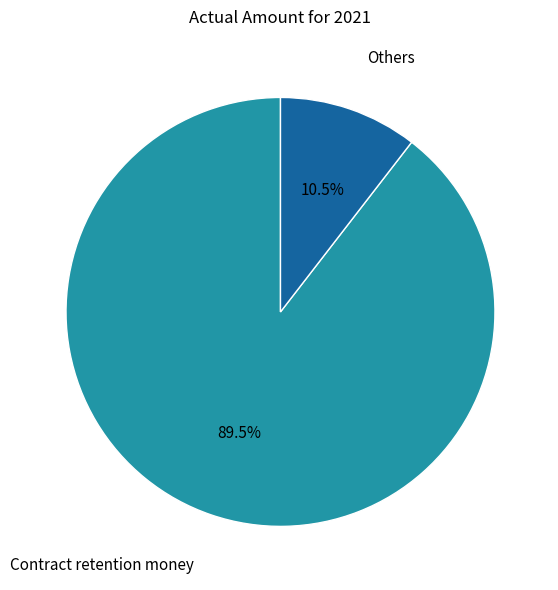

Is there any slice that represents more than half of the pie?

Yes